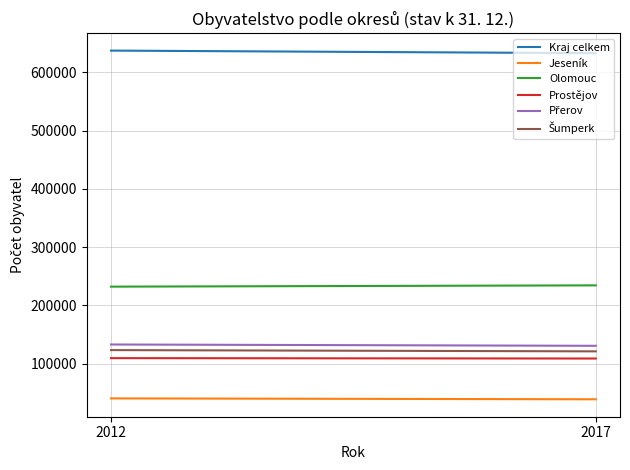

Count the Jeseník values in the range 38659 to 40189.

2